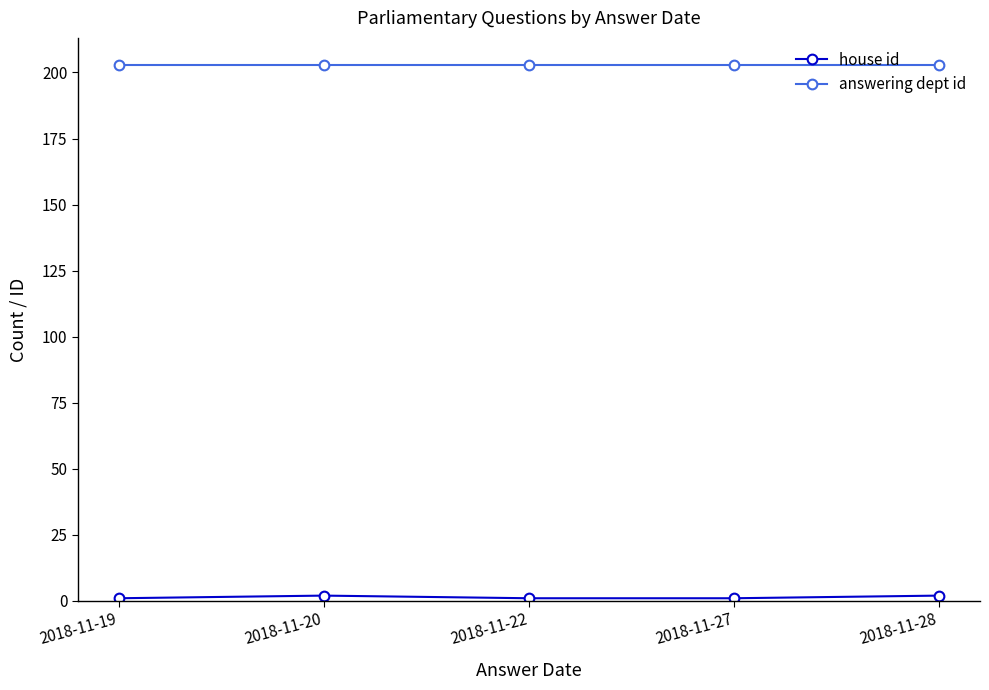

What is the greatest value displayed?

203